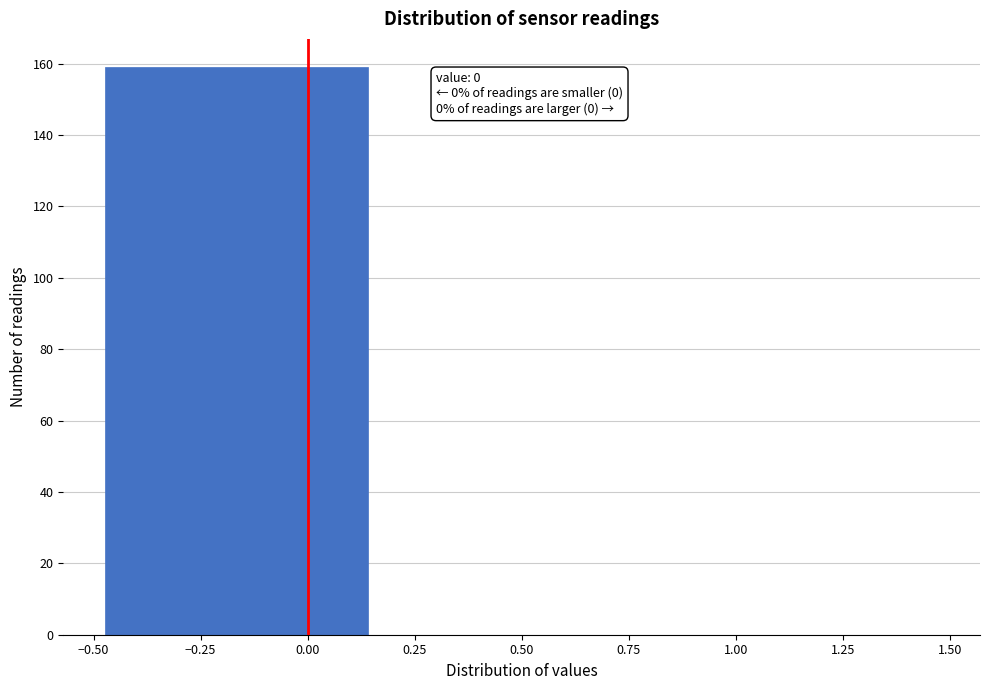

Over which range of the x-axis is the bar tallest?

-0.50 to 0.15